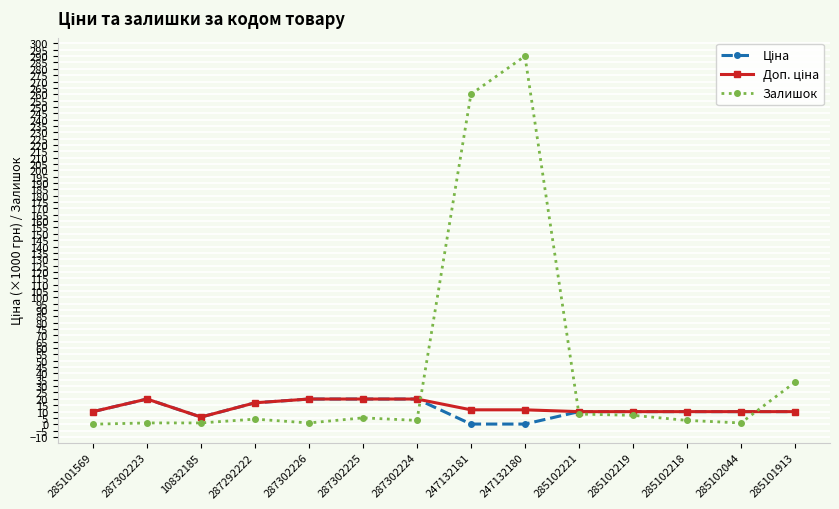

What position from the left is 285102221?

10